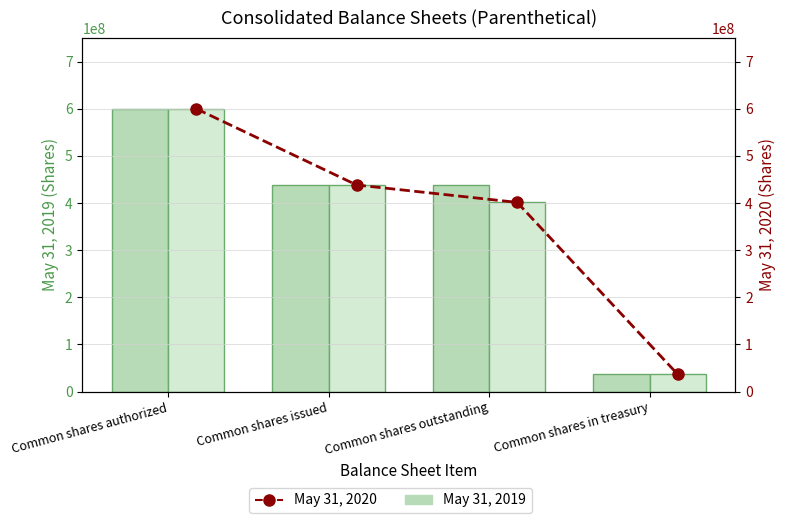

Rank the categories by May 31, 2020 (bar) value from highest to lowest.

Common shares authorized, Common shares issued, Common shares outstanding, Common shares in treasury